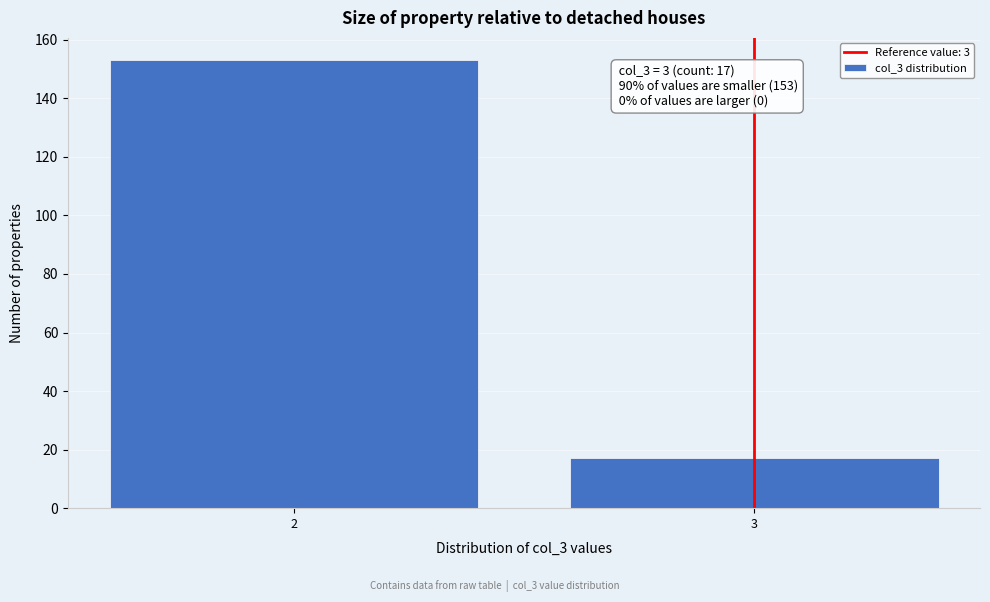

Reading left to right, what are all the values shown in this chart?

153	17